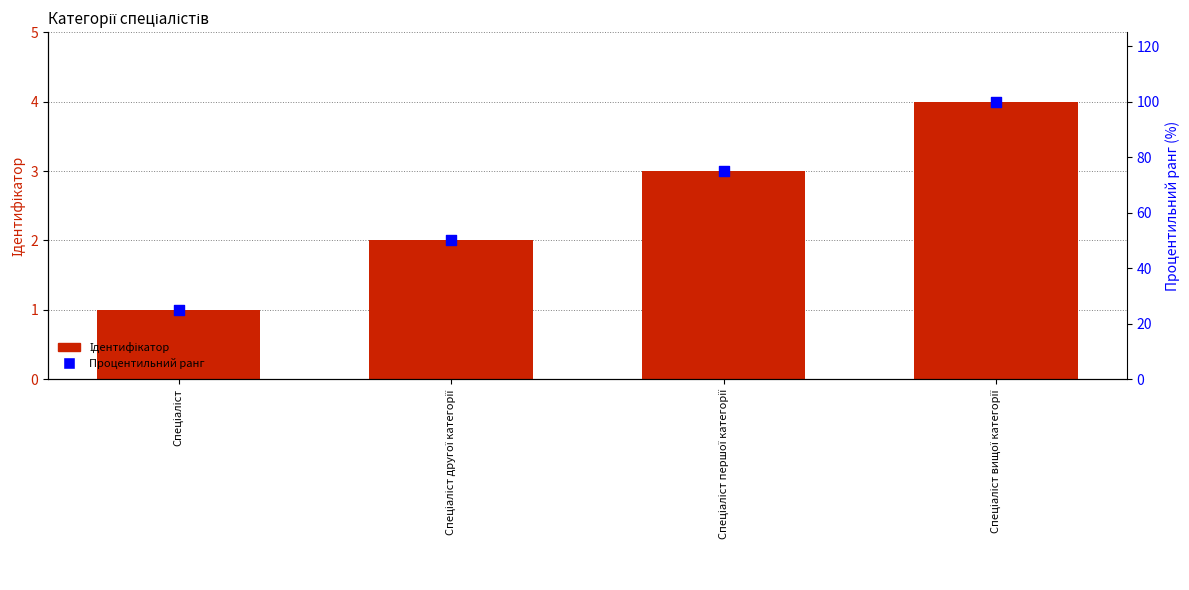

At how many categories does at least one series exceed 94?

1